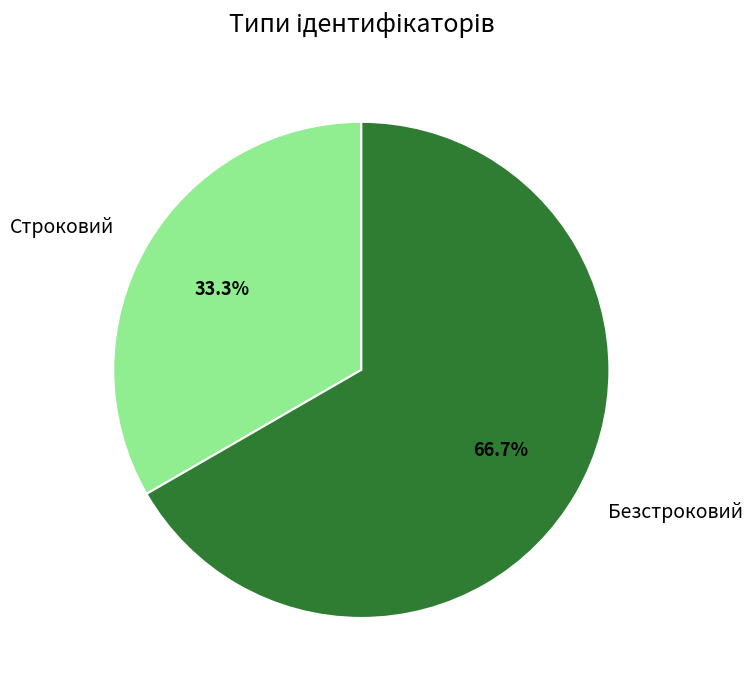

How many segments does this pie chart have?

2